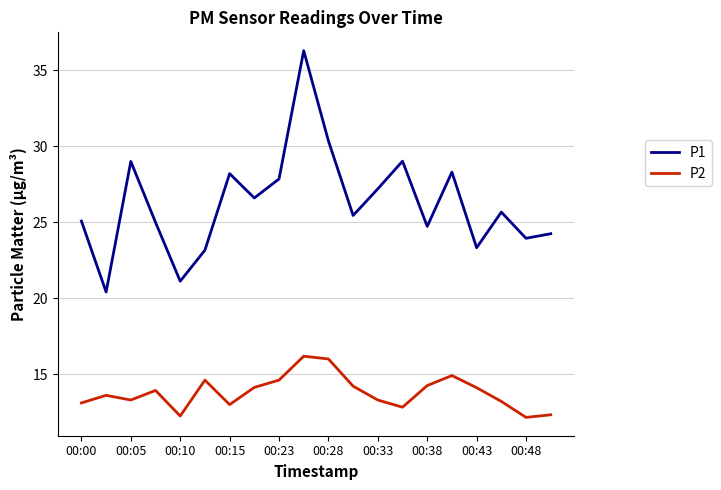

Count the number of categories in the chart.

20